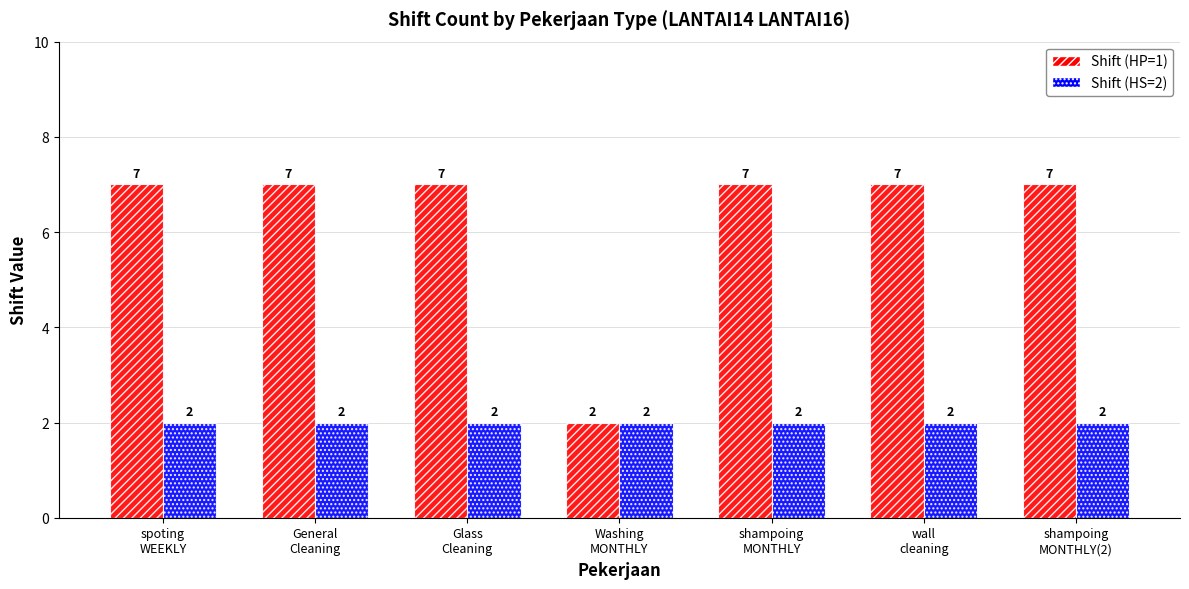

What is the smallest value displayed?

2